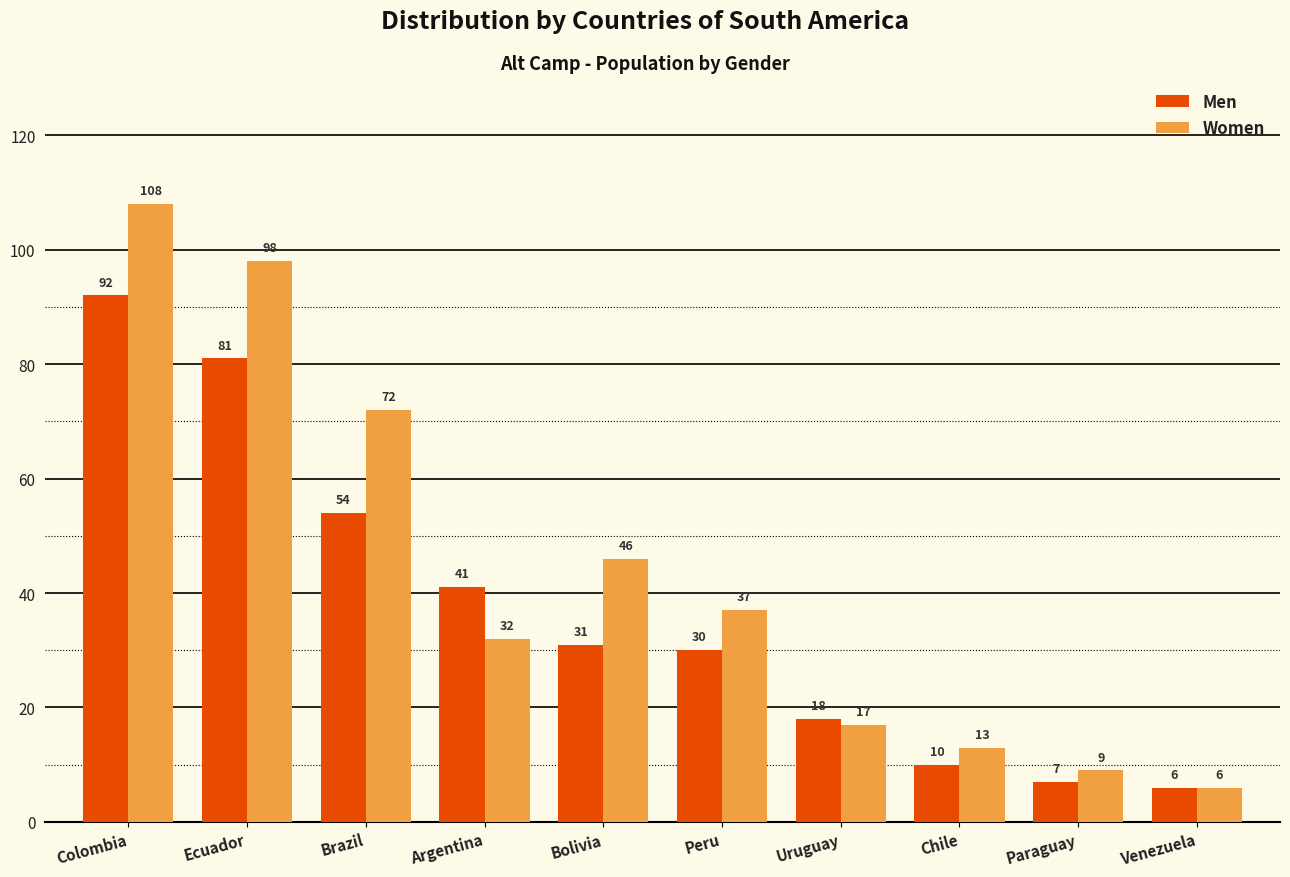

Which series has the largest range (max minus min)?

Women